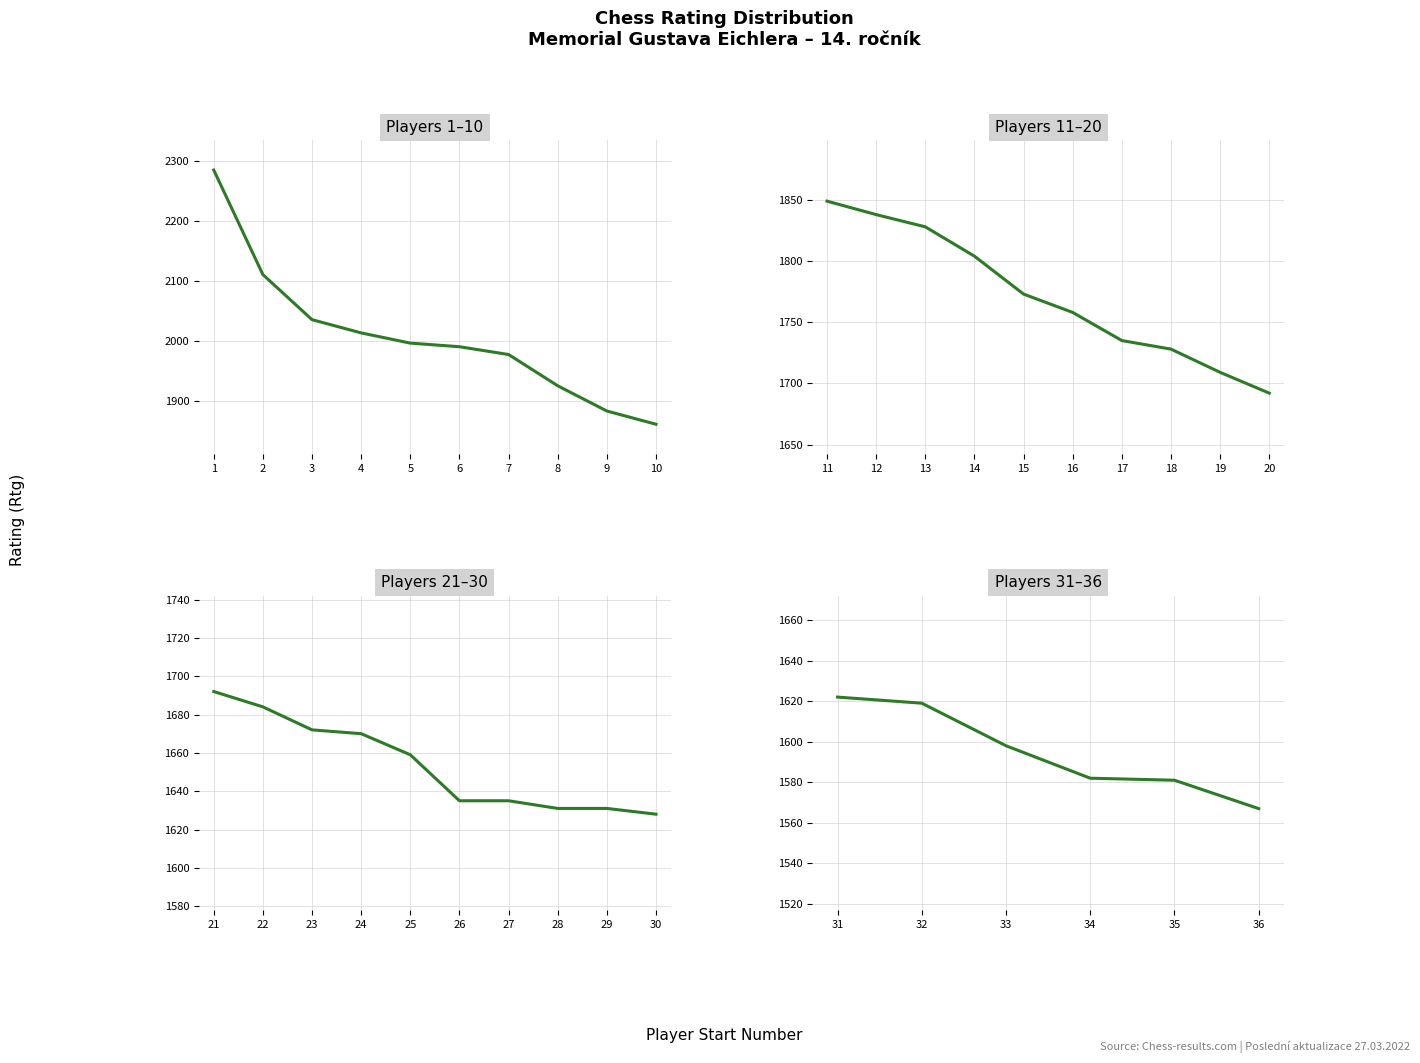

Rank the series at 8 from lowest to highest value.

21-30 (Rtg), 11-20 (Rtg), Top 10 (Rtg)